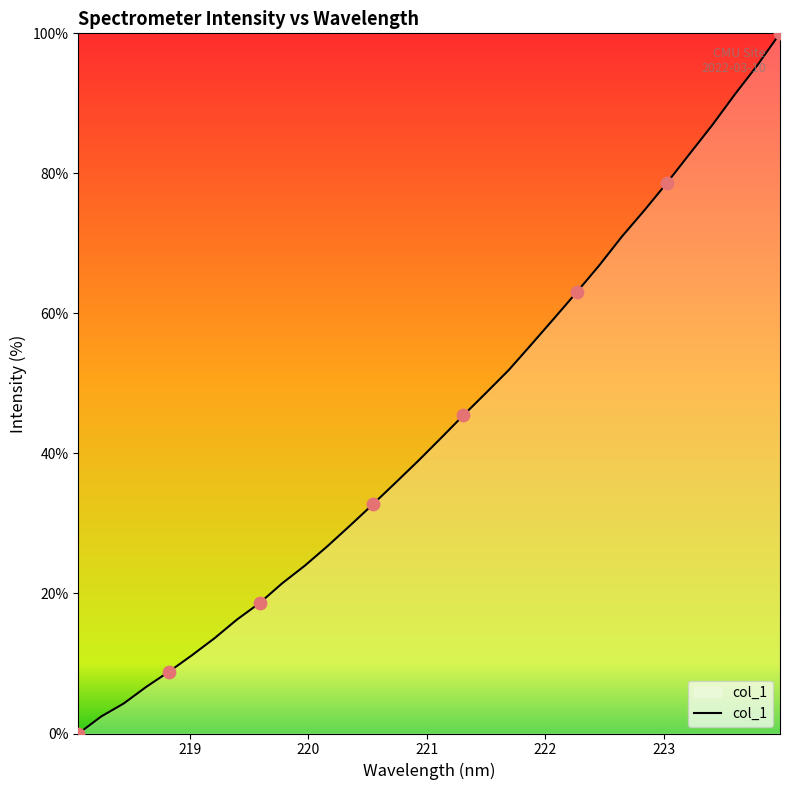

What is the greatest value displayed?

100.0